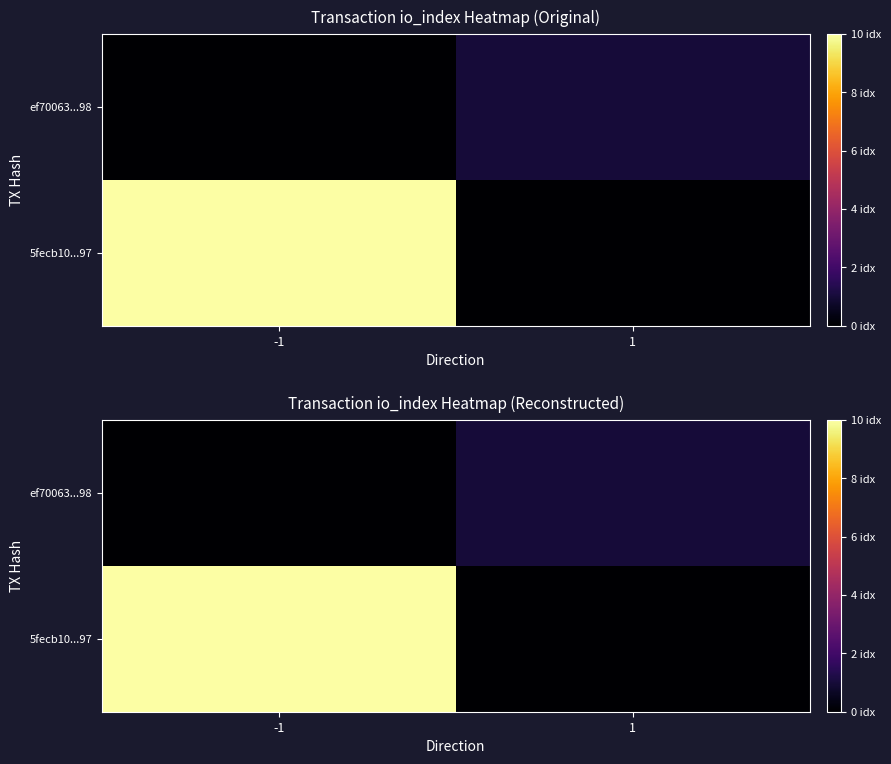

Is the value of 5fecb10...97 at 1 greater than the value of ef70063...98 at -1?

No